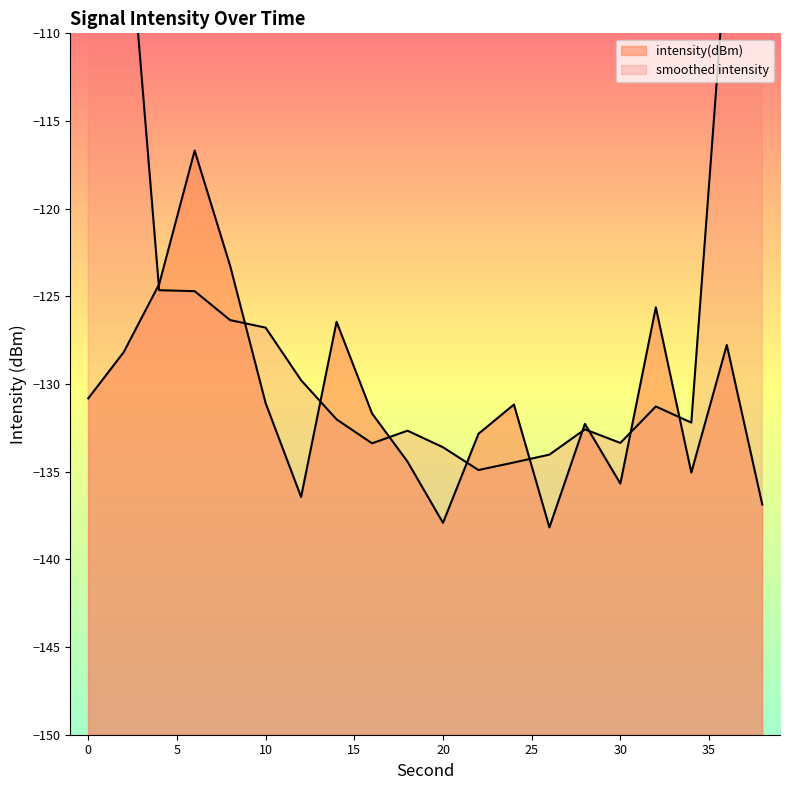

Is it true that the value at 32 is -58.6?

False